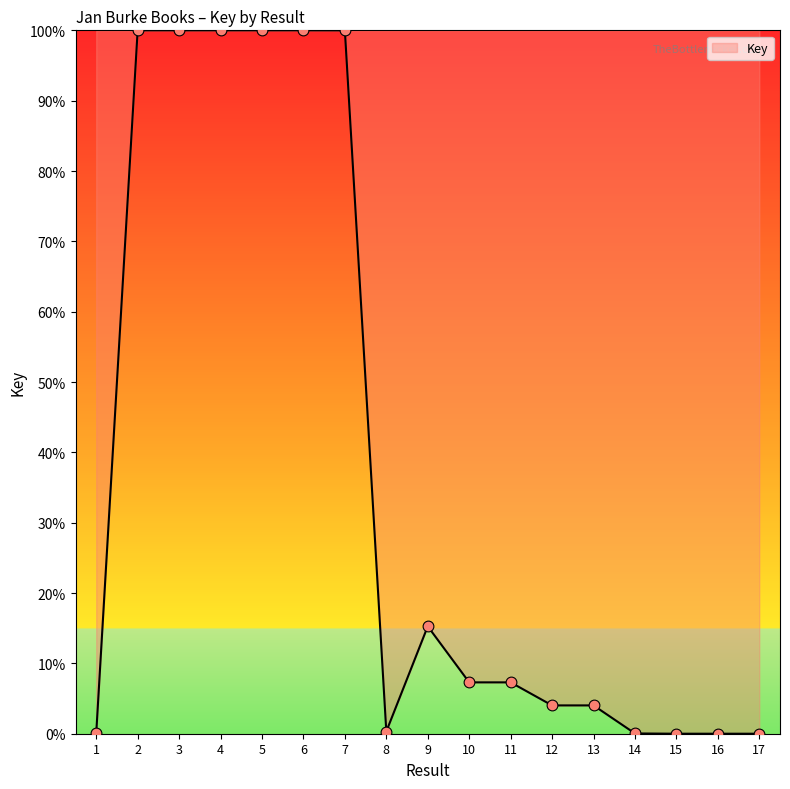

Between 13 and 8, which is larger?

13